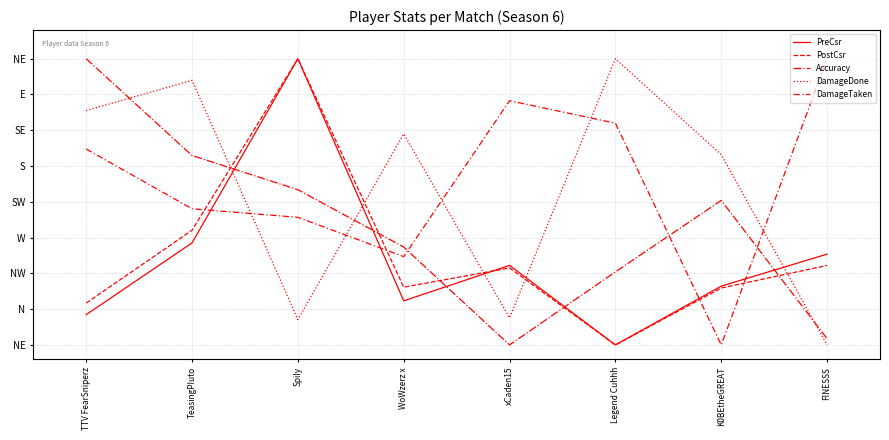

What is the sum of all DamageDone values?

432.8